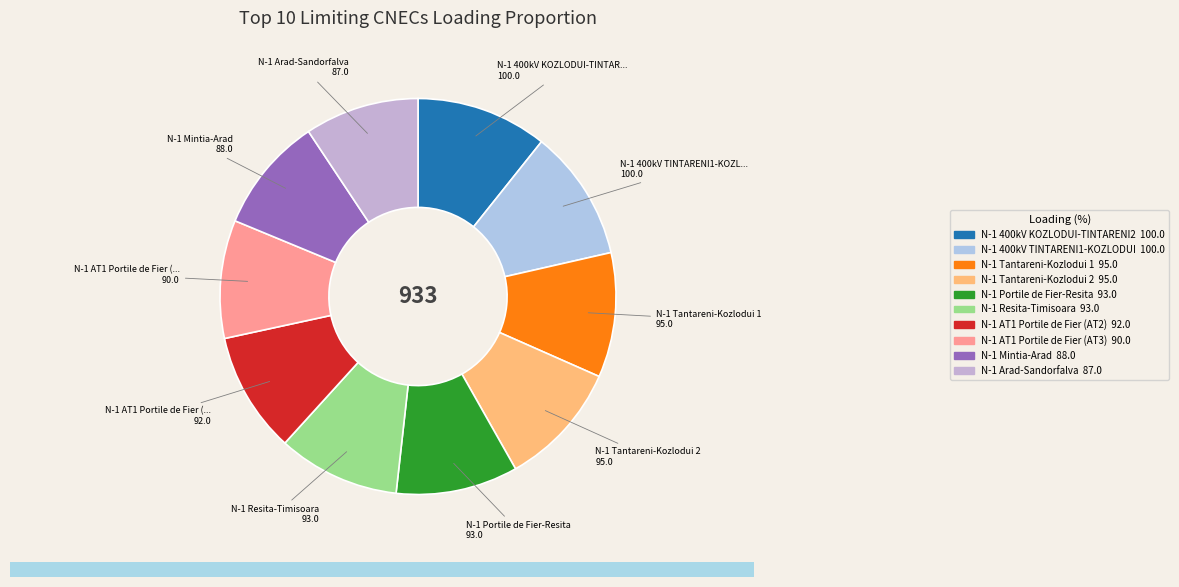

Does any single category account for the majority?

No